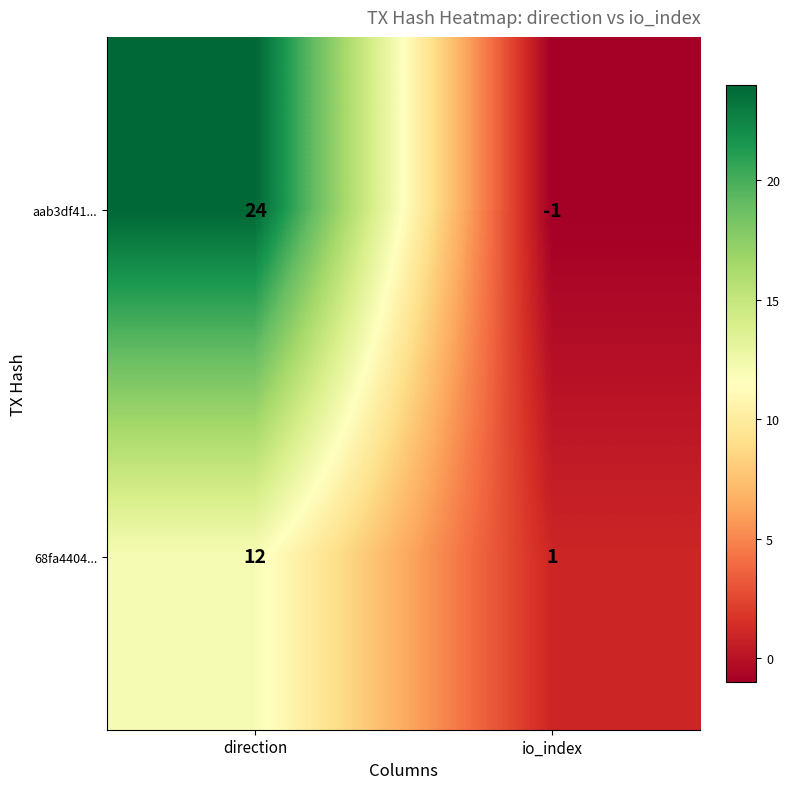

Between direction and io_index, which series saw the biggest shift?

aab3df41...